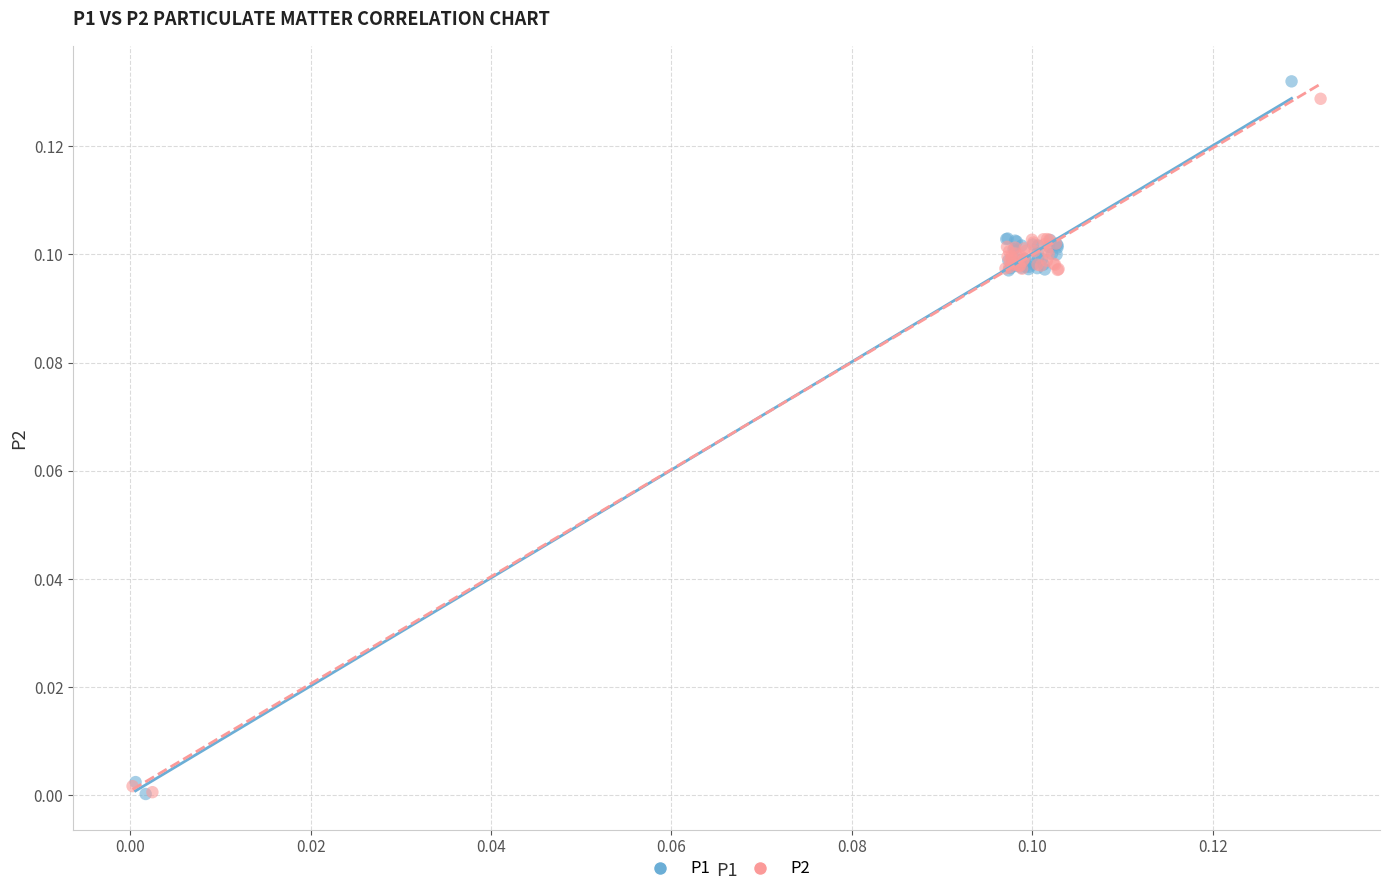

Which series has the widest spread of Y values?

P1